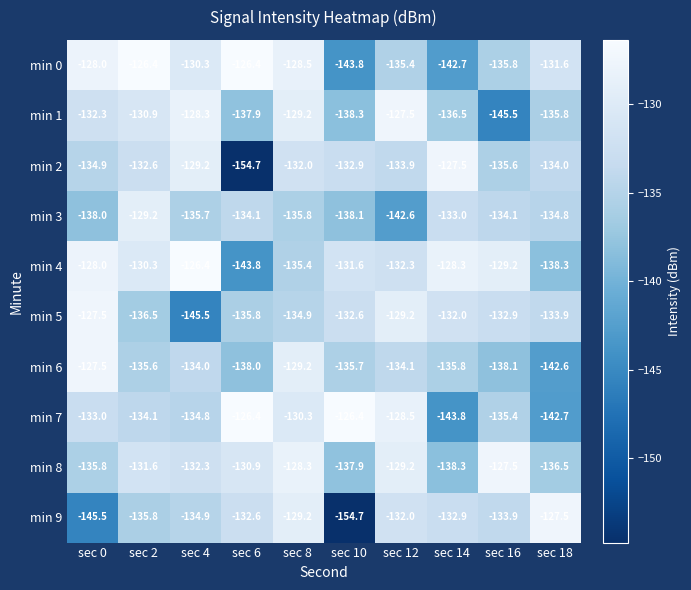

True or false: min 2 has a value of -129.2 at sec 4.

True